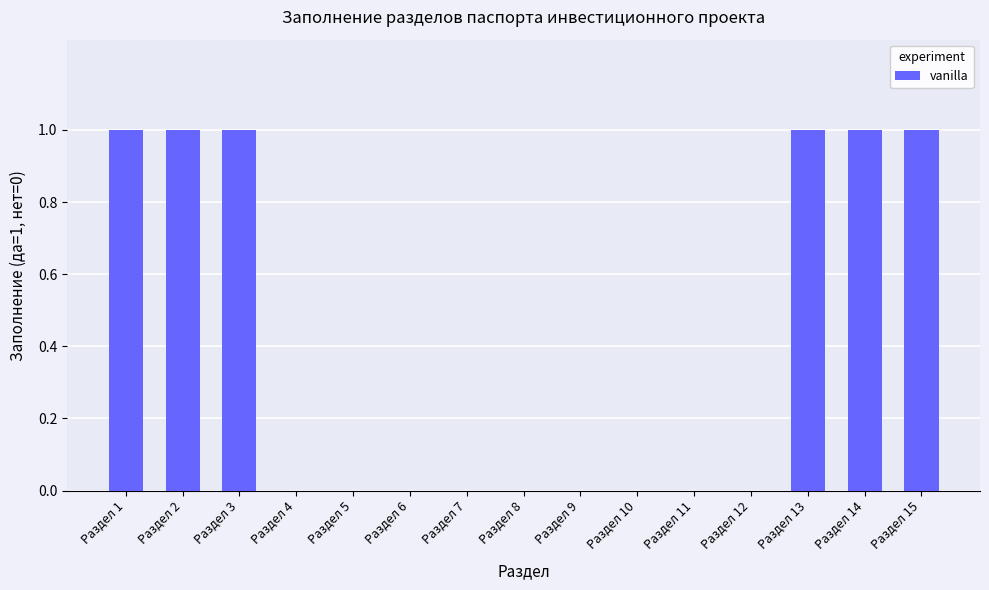

True or false: the data shows -1 at Раздел 10.

False